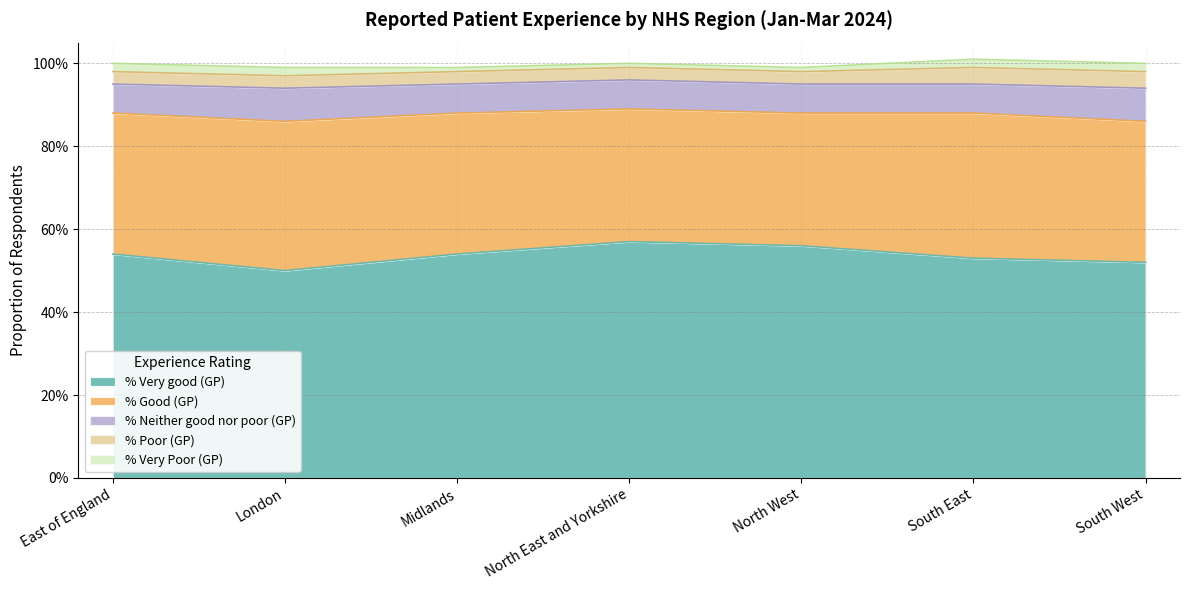

At which category does the chart reach its minimum across all series?

Midlands